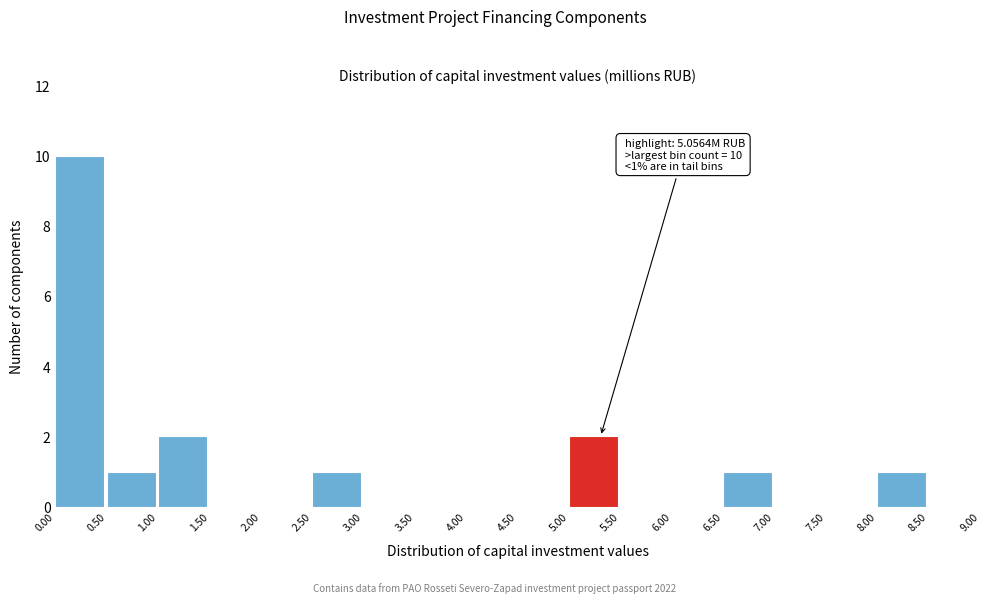

Which range on the x-axis has the tallest bar?

0.00 to 0.50